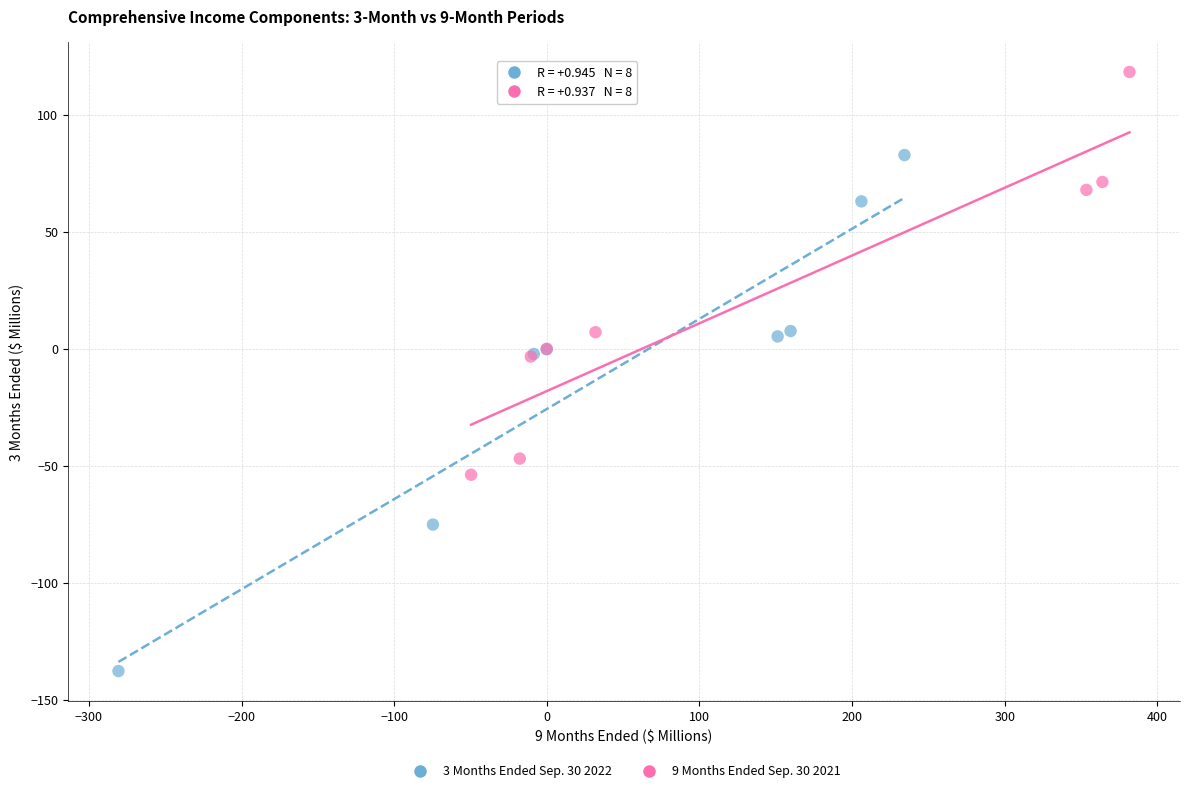

Which series has the widest spread of Y values?

3 Months Ended Sep. 30 2022